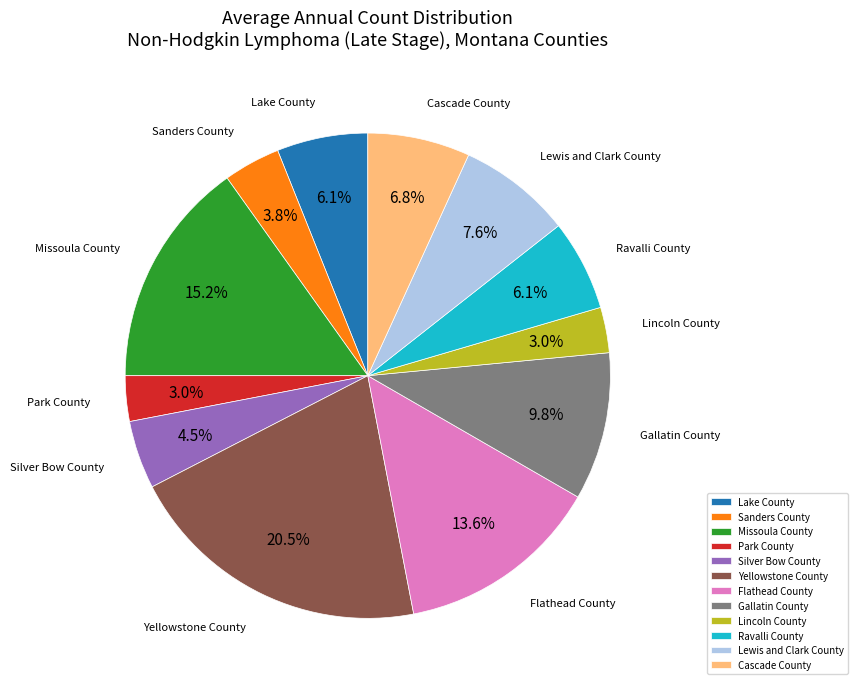

Which category has the biggest portion of the pie?

Yellowstone County